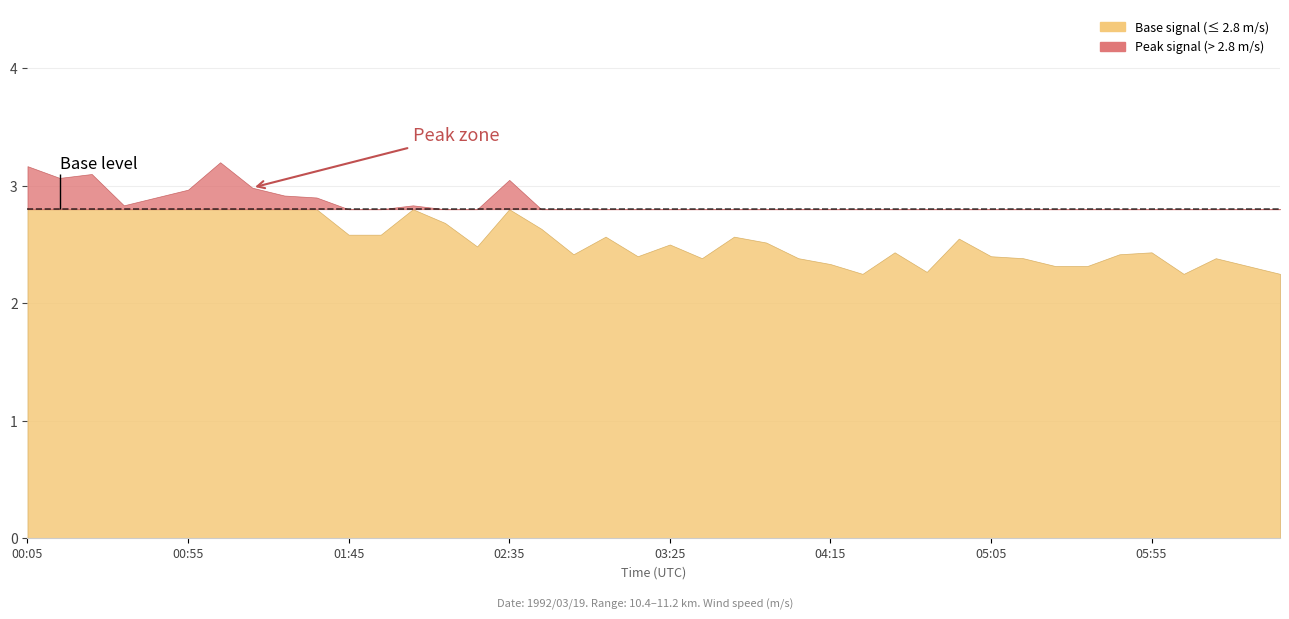

List the labels in order of  11.009 value, smallest first.

1992/03/19 04:05, 1992/03/19 05:45, 1992/03/19 06:35, 1992/03/19 04:15, 1992/03/19 06:25, 1992/03/19 02:55, 1992/03/19 01:55, 1992/03/19 03:25, 1992/03/19 04:25, 1992/03/19 04:45, 1992/03/19 05:05, 1992/03/19 05:35, 1992/03/19 03:15, 1992/03/19 03:35, 1992/03/19 03:55, 1992/03/19 05:15, 1992/03/19 06:05, 1992/03/19 06:15, 1992/03/19 05:25, 1992/03/19 00:55, 1992/03/19 04:35, 1992/03/19 05:55, 1992/03/19 00:35, 1992/03/19 01:15, 1992/03/19 03:45, 1992/03/19 04:55, 1992/03/19 01:35, 1992/03/19 01:45, 1992/03/19 02:15, 1992/03/19 02:25, 1992/03/19 02:35, 1992/03/19 02:45, 1992/03/19 03:05, 1992/03/19 02:05, 1992/03/19 00:05, 1992/03/19 01:25, 1992/03/19 00:15, 1992/03/19 00:45, 1992/03/19 01:05, 1992/03/19 00:25